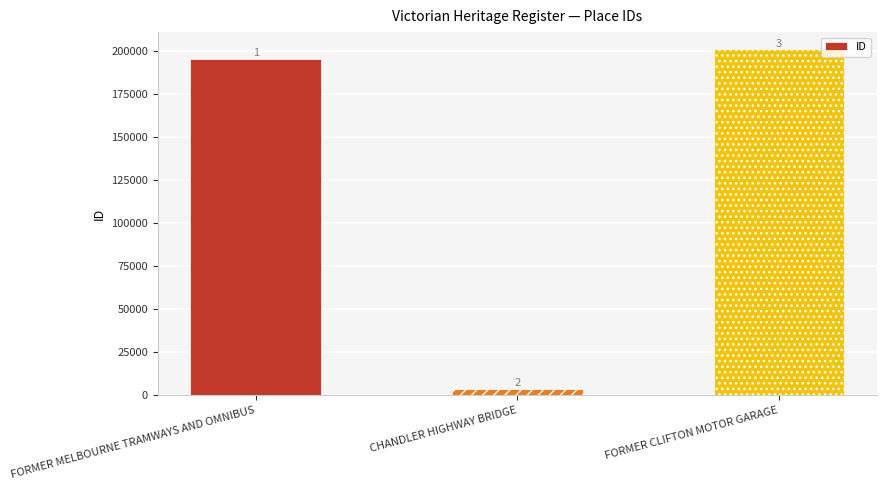

Does the chart contain any negative values?

No